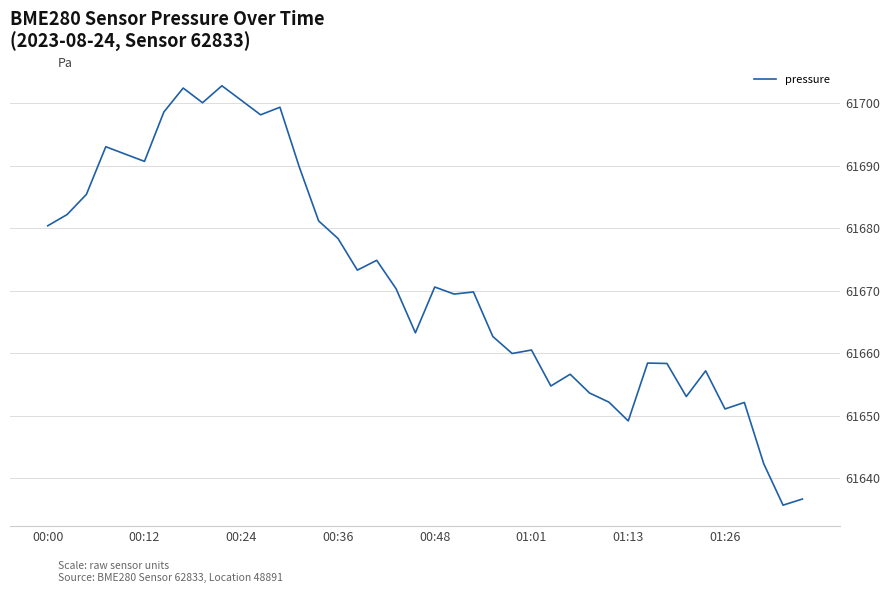

What is the difference between the maximum and minimum values?

67.1